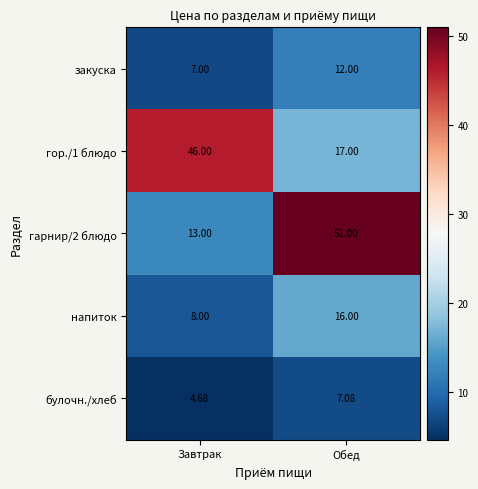

Which series changed the most between Завтрак and Обед?

гарнир/2 блюдо